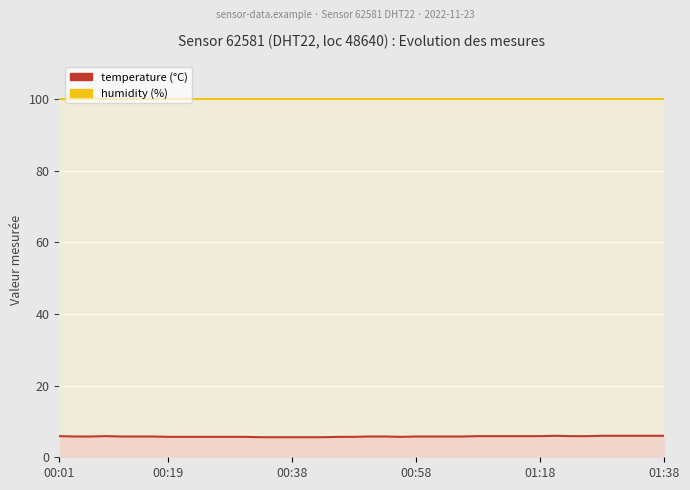

What is the sum of the humidity values at 18 and 25?

199.8